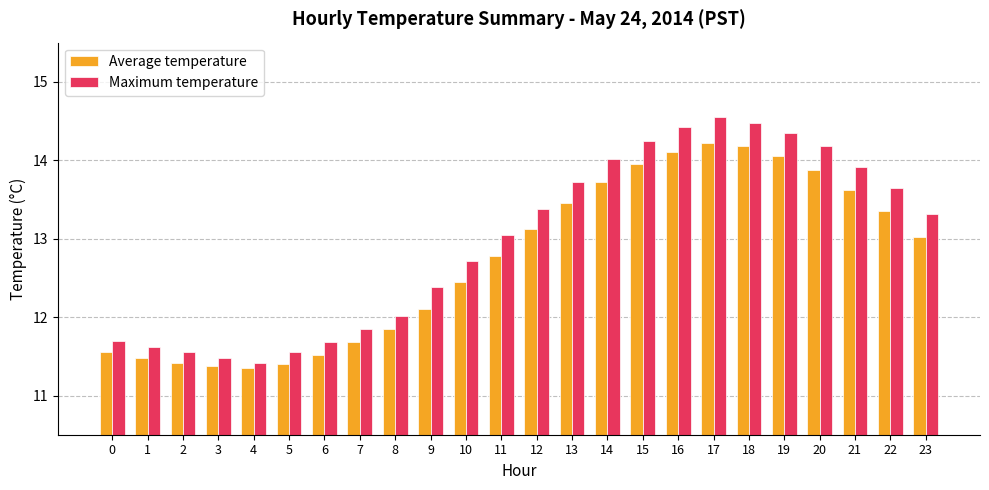

Is the value of Average temperature at 6 greater than the value of Maximum temperature at 8?

No